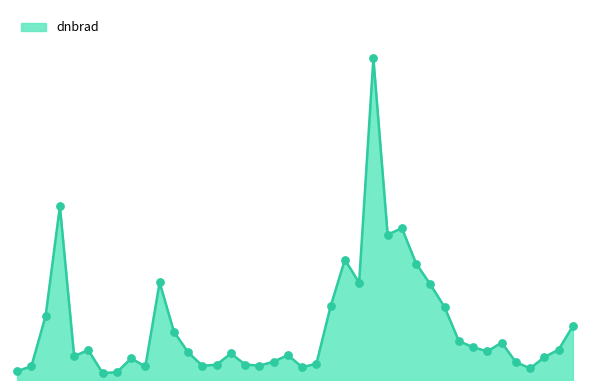

Is this an area chart (filled region under the line)?

Yes